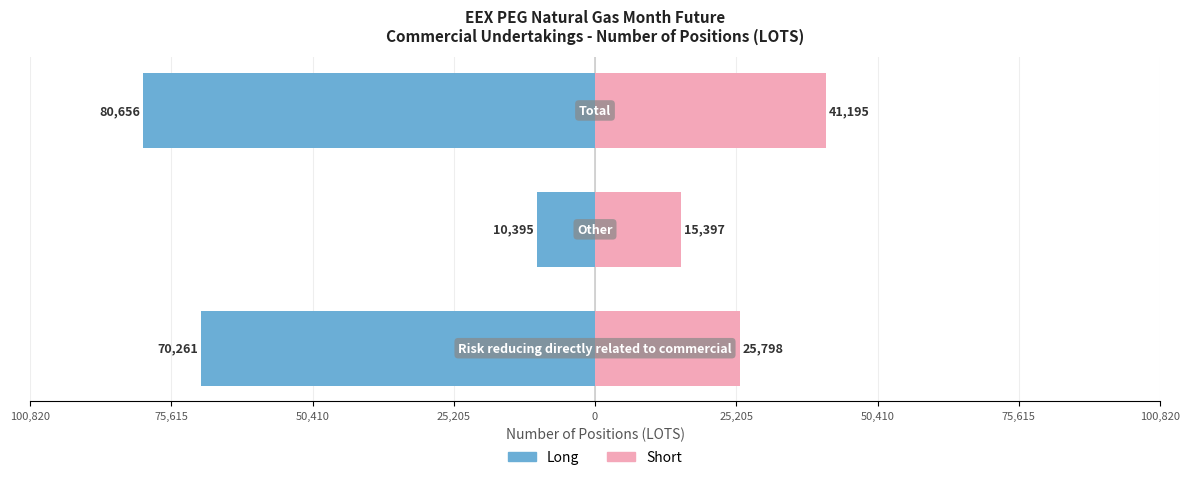

At how many categories does at least one series exceed -45184?

3